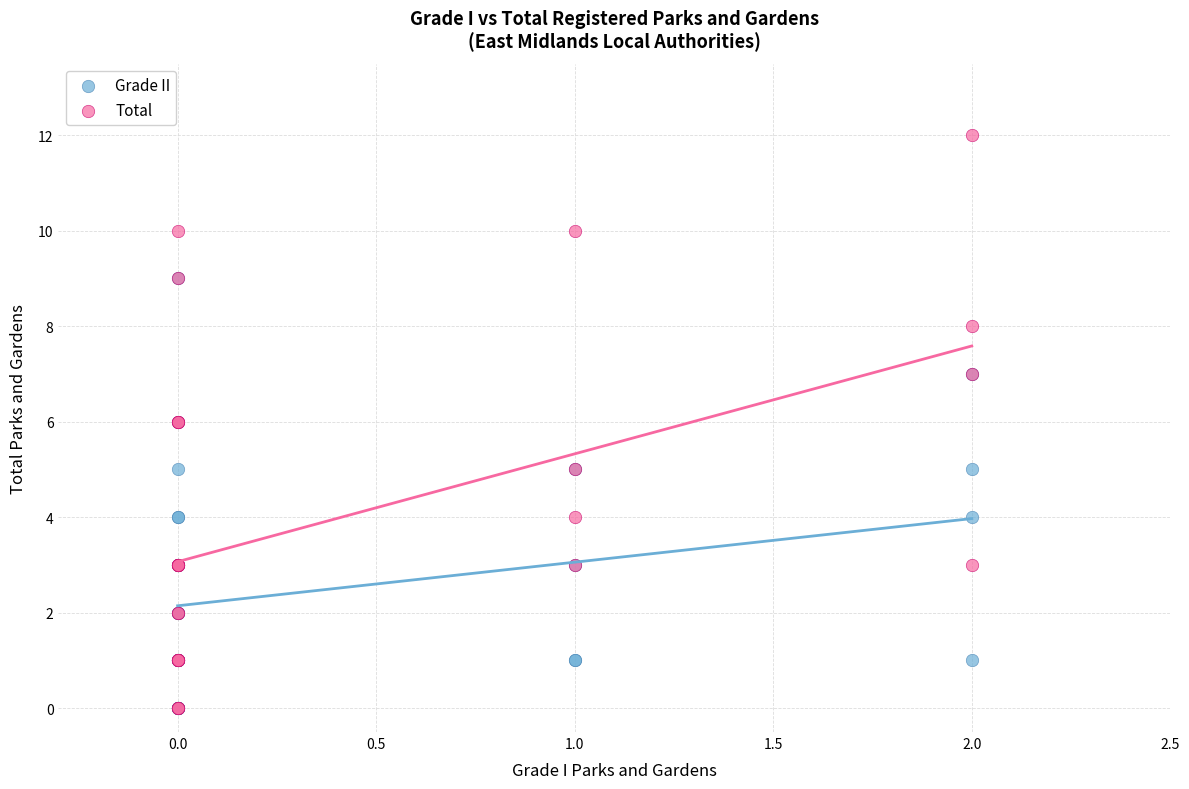

What are all the series names shown in the legend?

Grade II, Total